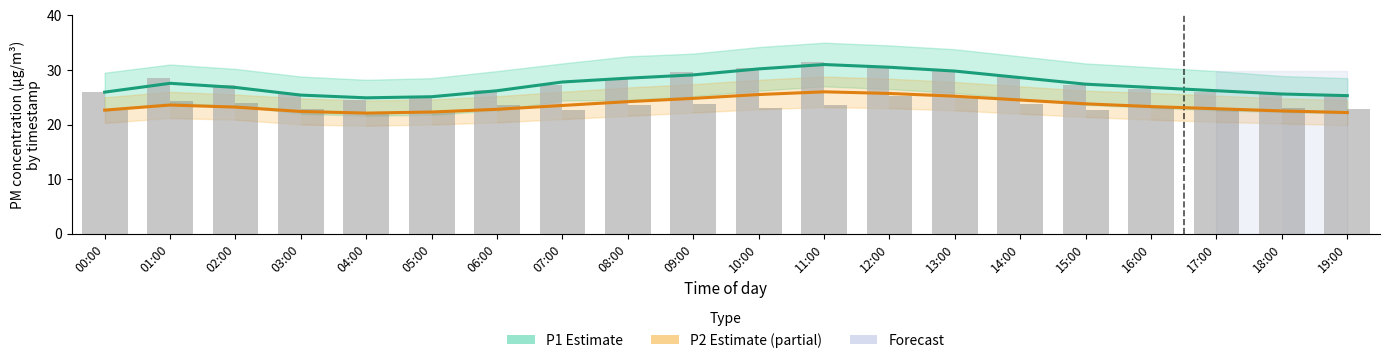

What is the difference between the P1 (raw) values at 19:00 and 07:00?

1.9